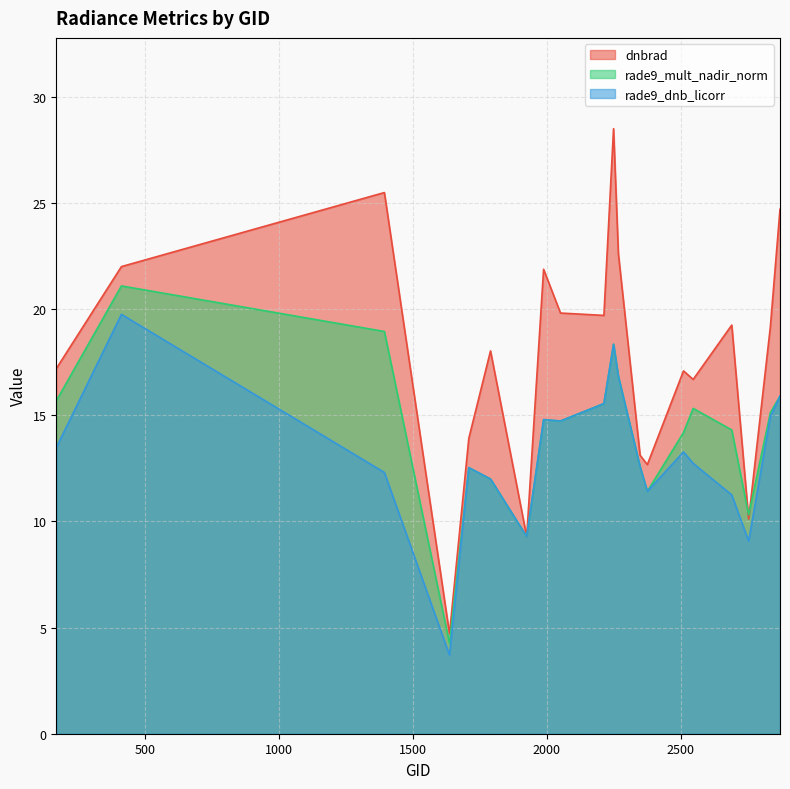

Reading right to left, extract all data points from this chart.

dnbrad: 24.7	19.2	10.1	19.3	16.7	17.1	12.7	13.1	22.6	28.5	19.7	19.8	21.9	9.3	18.0	13.9	4.7	25.5	22.0	17.2
rade9_mult_nadir_norm: 15.9	15.1	10.3	14.3	15.3	14.2	11.4	12.6	16.8	18.4	15.6	14.7	14.8	9.3	12.0	12.5	4.3	19.0	21.1	15.7
rade9_dnb_licorr: 15.9	14.9	9.1	11.3	12.7	13.3	11.4	12.6	16.8	18.4	15.6	14.7	14.8	9.3	12.0	12.5	3.7	12.3	19.8	13.5